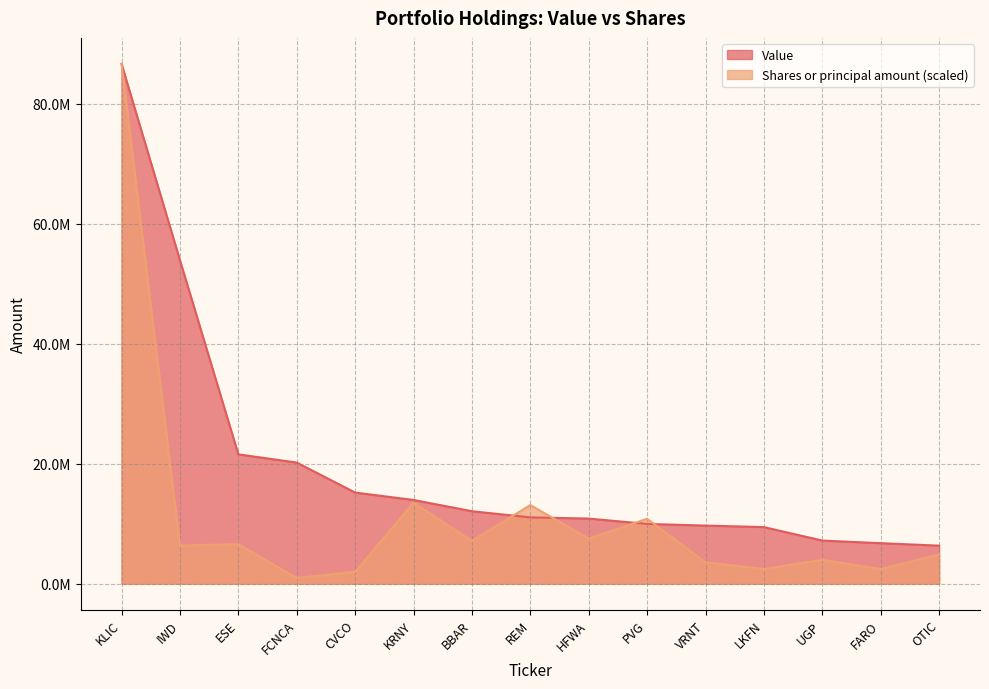

Reading right to left, extract all data points from this chart.

Value: OTIC=6328000.0	FARO=6742000.0	UGP=7174000.0	LKFN=9421000.0	VRNT=9676000.0	PVG=9950000.0	HFWA=10846000.0	REM=11041000.0	BBAR=12071000.0	KRNY=13949000.0	CVCO=15176000.0	FCNCA=20184000.0	ESE=21552000.0	IWD=53933000.0	KLIC=86655000.0
Shares or principal amount: OTIC=4849757.9	FARO=2425487.5	UGP=3967077.6	LKFN=2438874.5	VRNT=3554562.2	PVG=10811856.8	HFWA=7508070.3	REM=13095952.8	BBAR=7121051.1	KRNY=13494132.0	CVCO=1971082.8	FCNCA=948763.6	ESE=6566949.5	IWD=6356456.6	KLIC=86655000.0